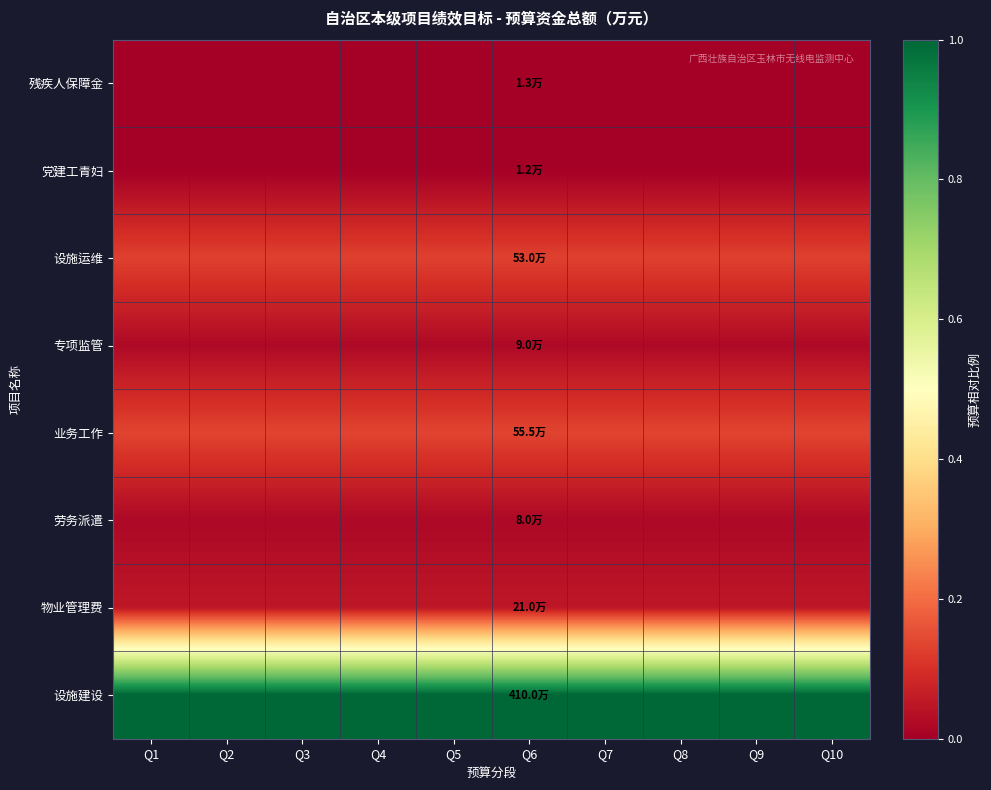

Reading left to right, extract all data points from this chart.

残疾人保障金: Q1=0.0	Q2=0.0	Q3=0.0	Q4=0.0	Q5=0.0	Q6=0.0	Q7=0.0	Q8=0.0	Q9=0.0	Q10=0.0
党建工青妇: Q1=0.0	Q2=0.0	Q3=0.0	Q4=0.0	Q5=0.0	Q6=0.0	Q7=0.0	Q8=0.0	Q9=0.0	Q10=0.0
设施运维: Q1=0.1	Q2=0.1	Q3=0.1	Q4=0.1	Q5=0.1	Q6=0.1	Q7=0.1	Q8=0.1	Q9=0.1	Q10=0.1
专项监管: Q1=0.0	Q2=0.0	Q3=0.0	Q4=0.0	Q5=0.0	Q6=0.0	Q7=0.0	Q8=0.0	Q9=0.0	Q10=0.0
业务工作: Q1=0.1	Q2=0.1	Q3=0.1	Q4=0.1	Q5=0.1	Q6=0.1	Q7=0.1	Q8=0.1	Q9=0.1	Q10=0.1
劳务派遣: Q1=0.0	Q2=0.0	Q3=0.0	Q4=0.0	Q5=0.0	Q6=0.0	Q7=0.0	Q8=0.0	Q9=0.0	Q10=0.0
物业管理费: Q1=0.1	Q2=0.1	Q3=0.1	Q4=0.1	Q5=0.1	Q6=0.1	Q7=0.1	Q8=0.1	Q9=0.1	Q10=0.1
设施建设: Q1=1.0	Q2=1.0	Q3=1.0	Q4=1.0	Q5=1.0	Q6=1.0	Q7=1.0	Q8=1.0	Q9=1.0	Q10=1.0